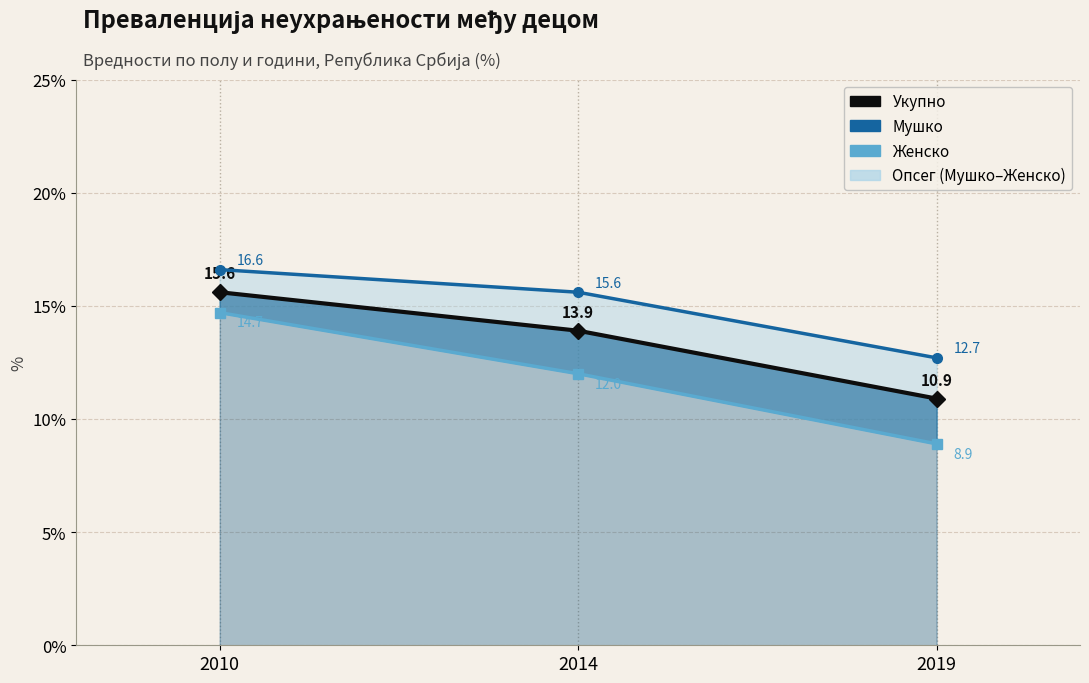

What value does the Укупно series have at 2010?

15.6